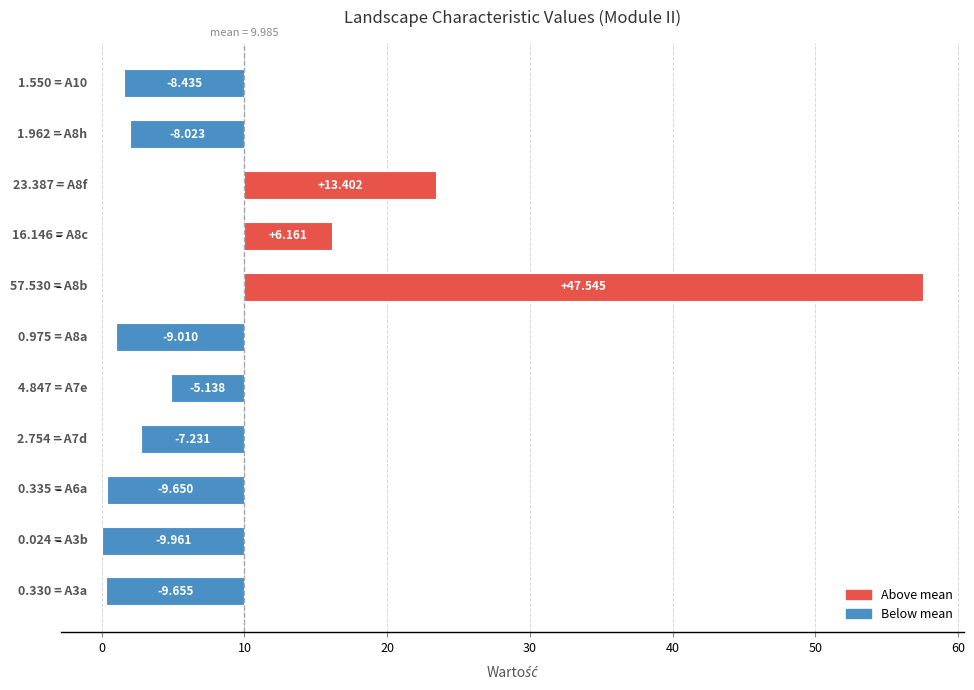

Reading left to right, transcribe all the data shown in this chart.

-9.7	-10.0	-9.7	-7.2	-5.1	-9.0	47.5	6.2	13.4	-8.0	-8.4